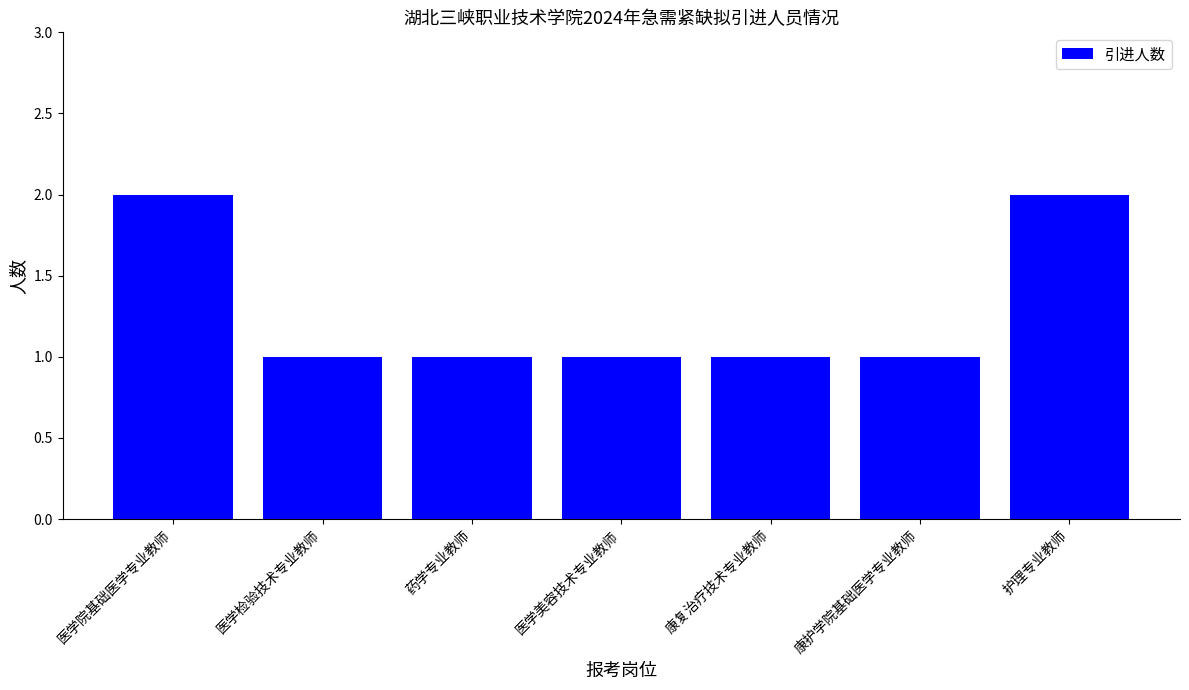

Reading right to left, extract all data points from this chart.

护理专业教师=2	康护学院基础医学专业教师=1	康复治疗技术专业教师=1	医学美容技术专业教师=1	药学专业教师=1	医学检验技术专业教师=1	医学院基础医学专业教师=2